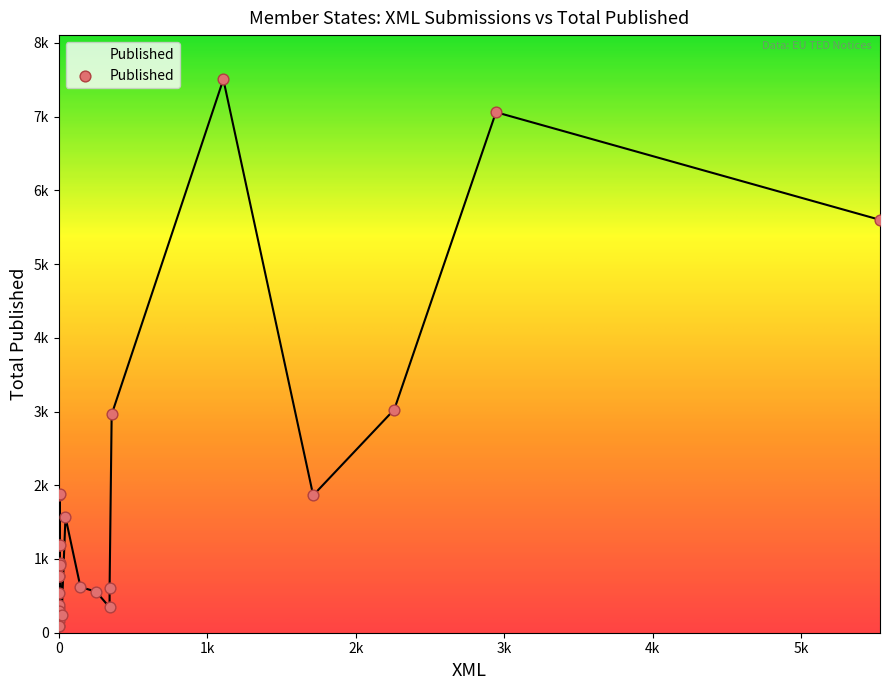

Between LV and LU, which is larger?

LV